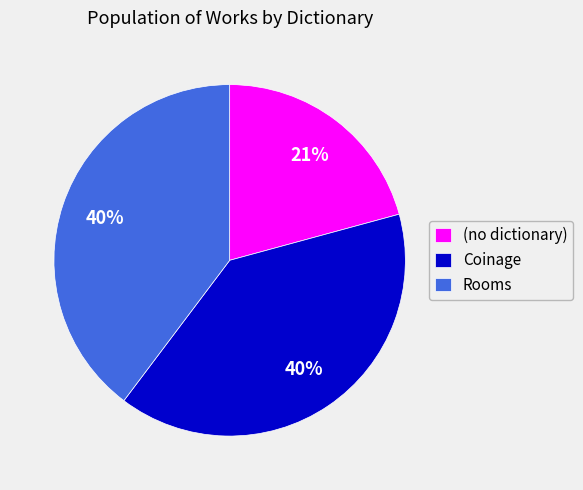

The Rooms slice represents 31% of the pie. True or false?

False